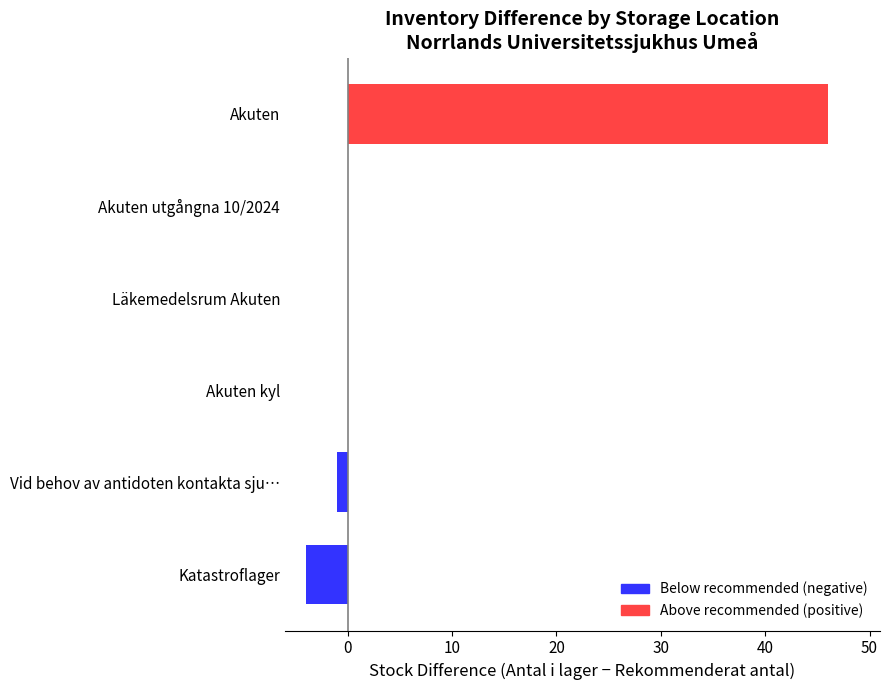

Which category has the highest value across all series?

Akuten